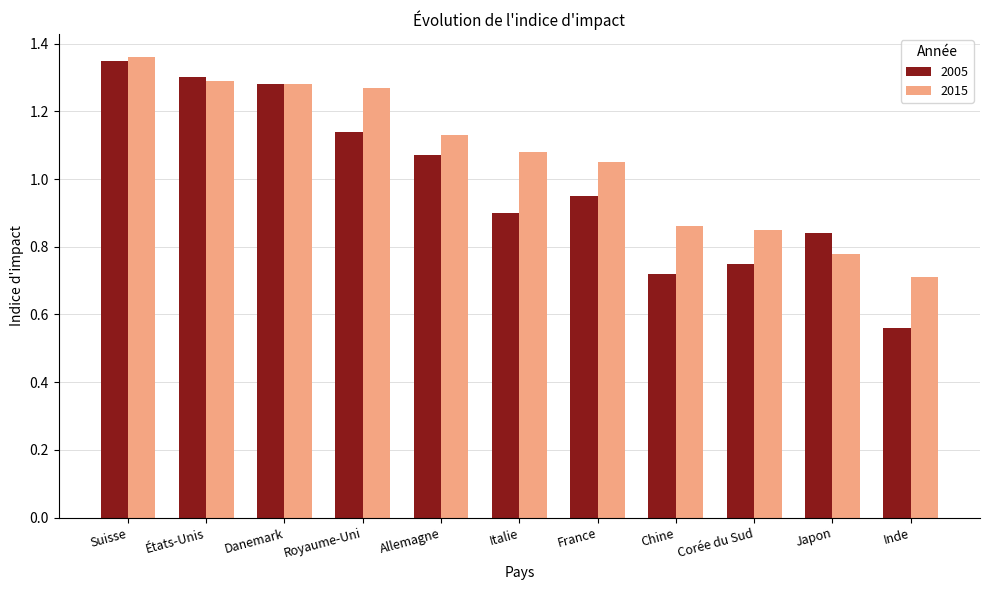

At which label does 2015 first exceed 1?

Suisse